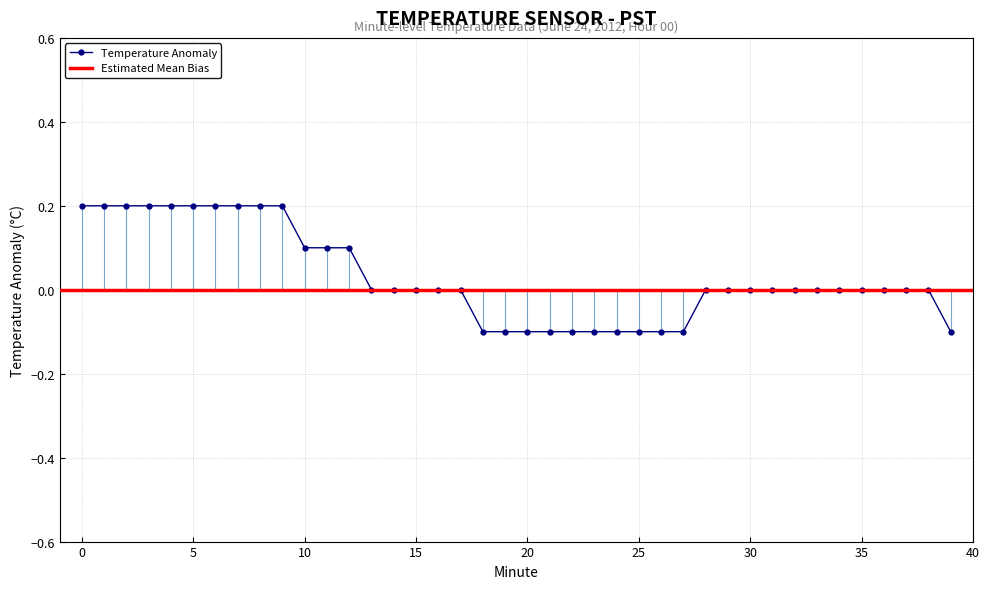

Count the values in the range 0 to 1.

29